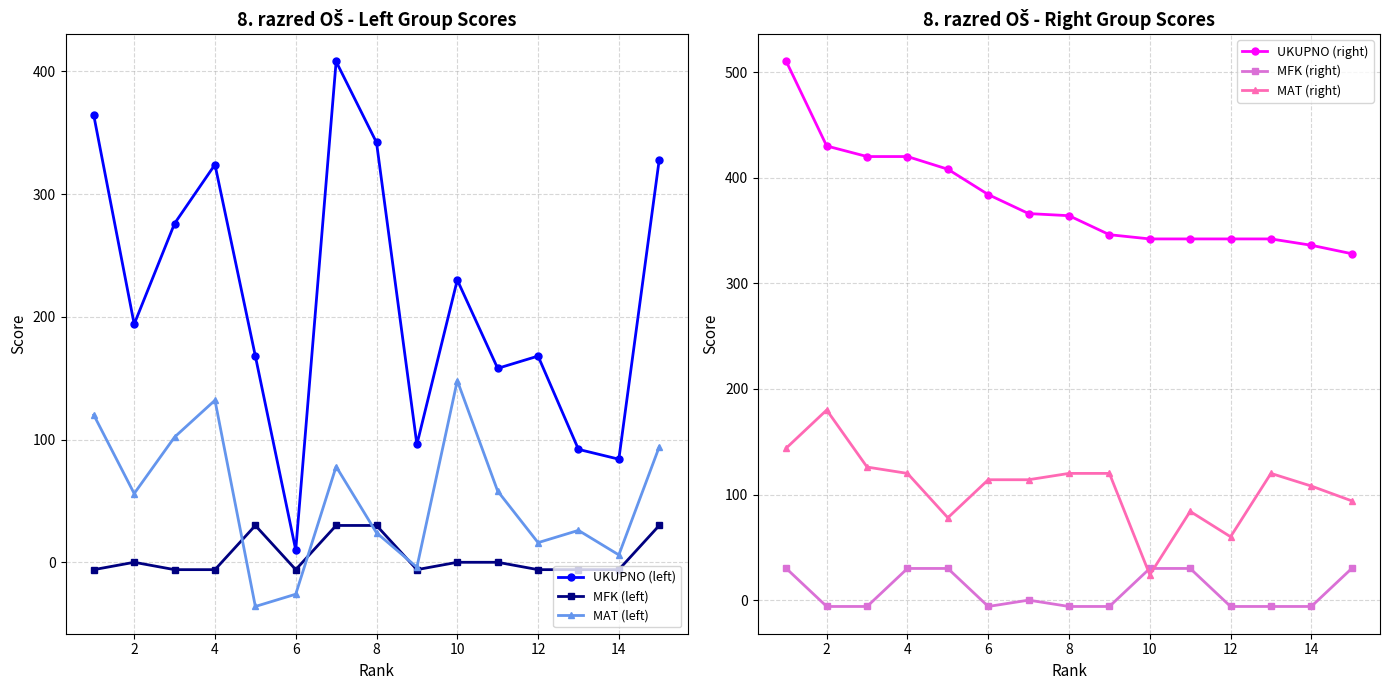

True or false: UKUPNO (left) and MFK (left) intersect in this chart.

False